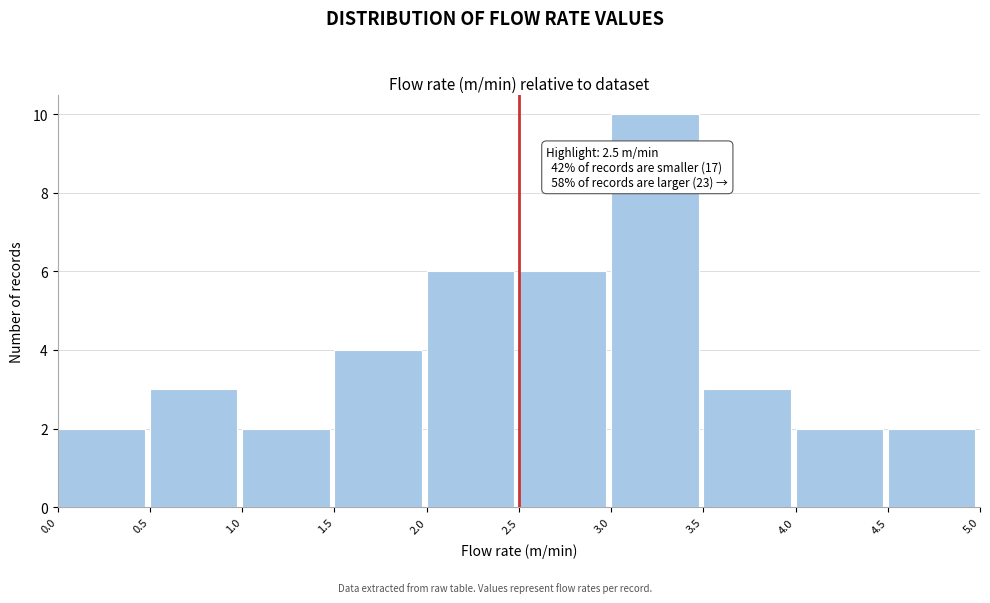

Which range on the x-axis has the tallest bar?

3.0 to 3.5